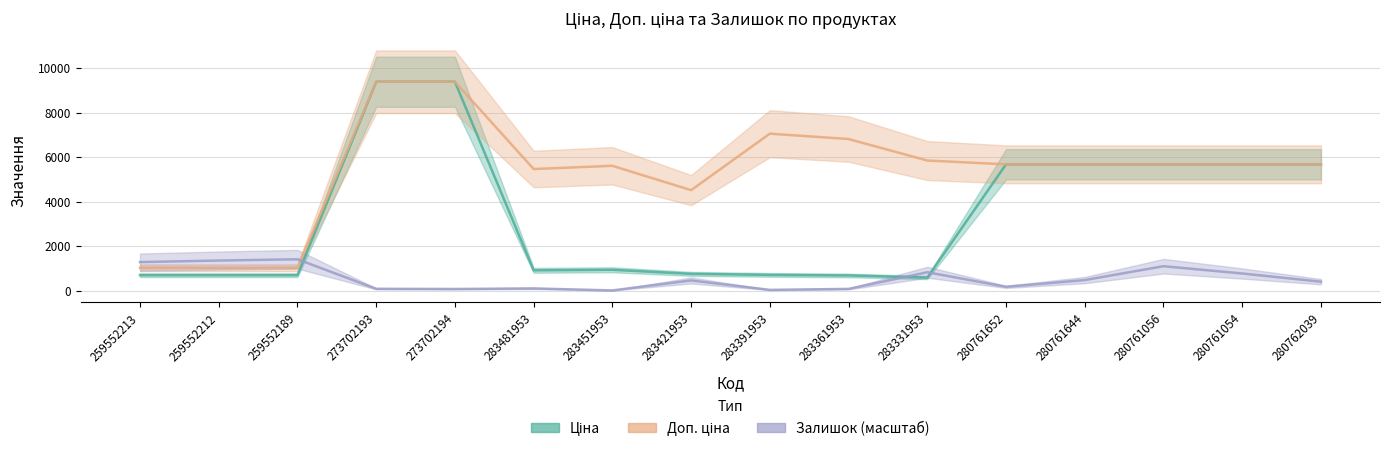

At which label does Залишок (масштаб) first exceed 457?

259552213